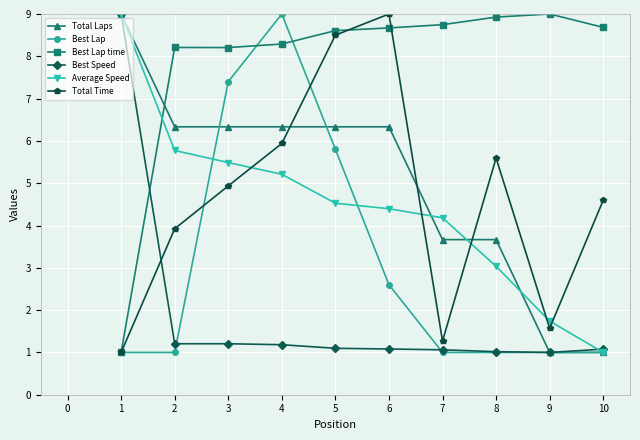

What are all the series names shown in the legend?

Total Laps, Best Lap, Best Lap time, Best Speed, Average Speed, Total Time